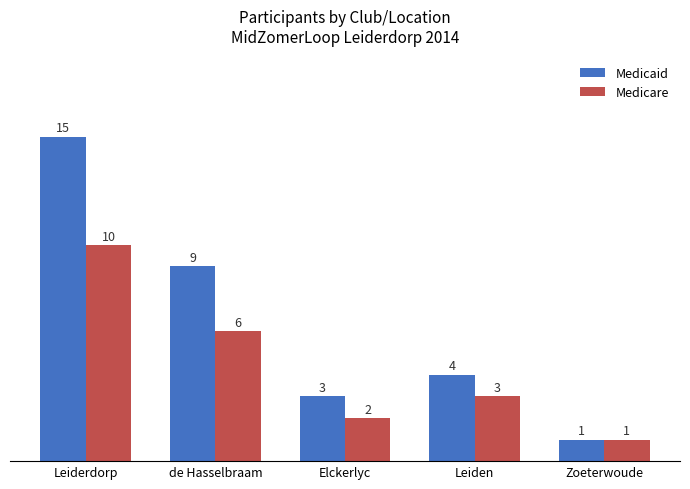

Where is Medicaid nearest to the value 8?

de Hasselbraam